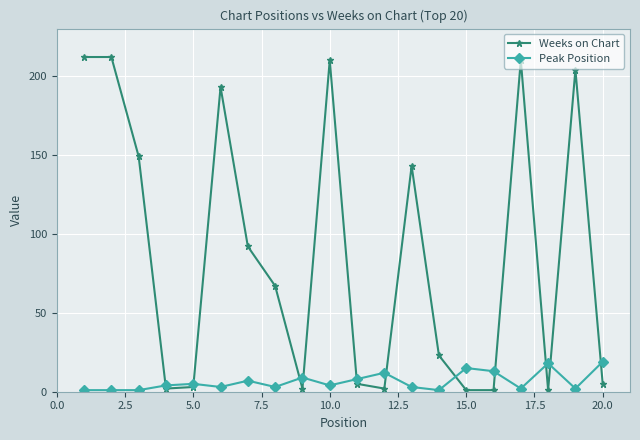

Which series ends up on top after the final intersection of Weeks on Chart and Peak Position?

Peak Position